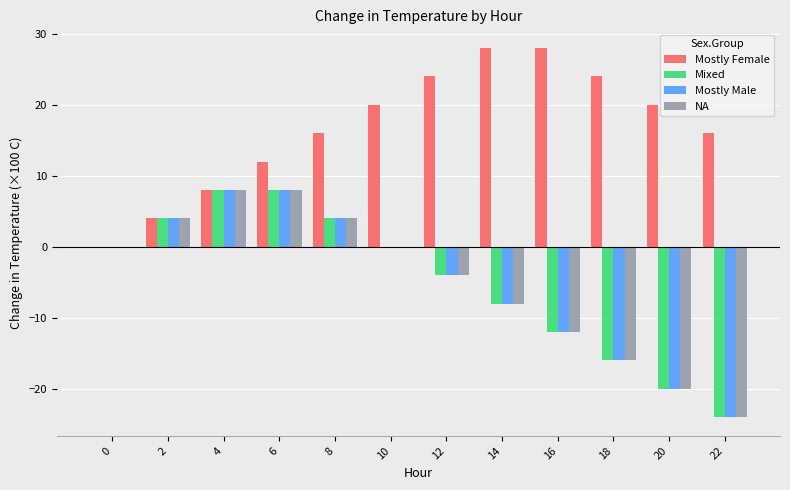

Reading left to right, extract all data points from this chart.

Mostly Female: 0=0	2=4	4=8	6=12	8=16	10=20	12=24	14=28	16=28	18=24	20=20	22=16
Mixed: 0=0	2=4	4=8	6=8	8=4	10=0	12=-4	14=-8	16=-12	18=-16	20=-20	22=-24
Mostly Male: 0=0	2=4	4=8	6=8	8=4	10=0	12=-4	14=-8	16=-12	18=-16	20=-20	22=-24
NA: 0=0	2=4	4=8	6=8	8=4	10=0	12=-4	14=-8	16=-12	18=-16	20=-20	22=-24